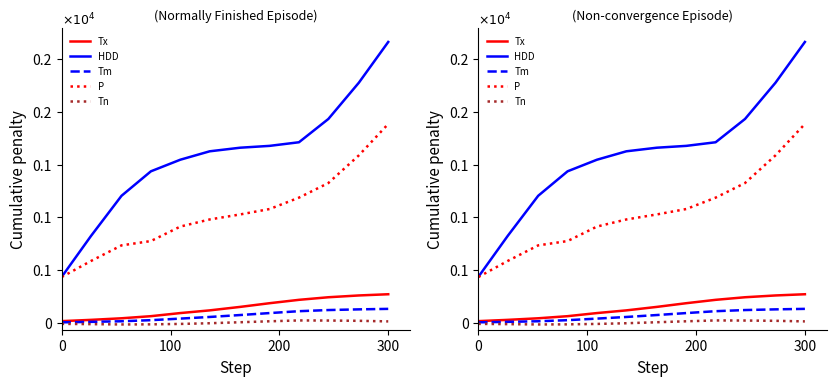

Is this an area chart (filled region under the line)?

No